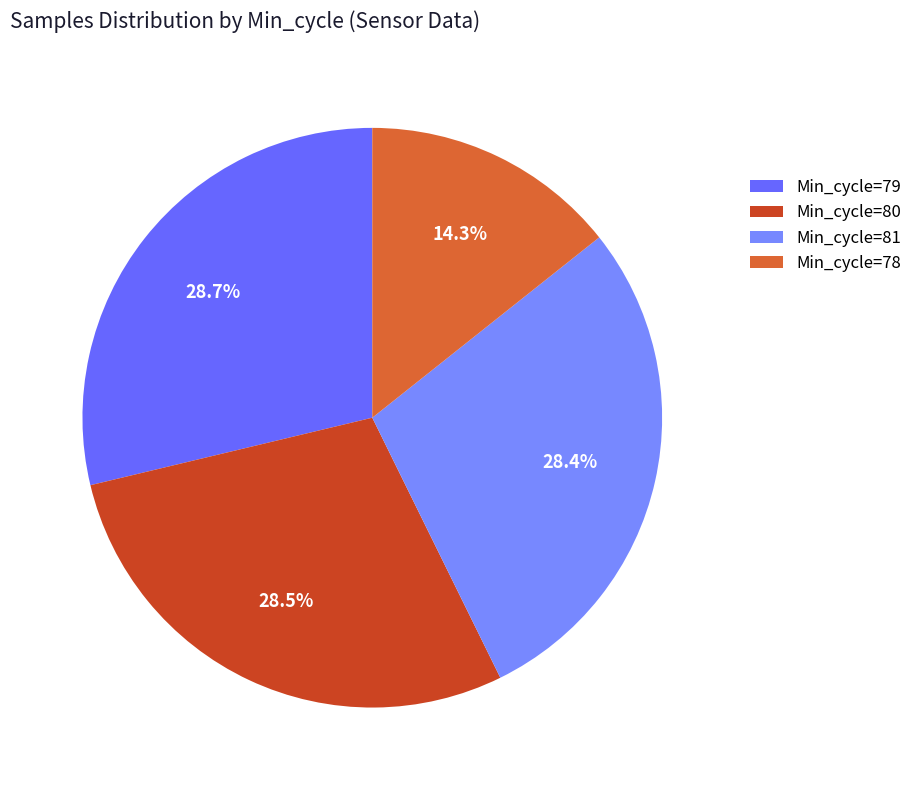

How many segments does this pie chart have?

4